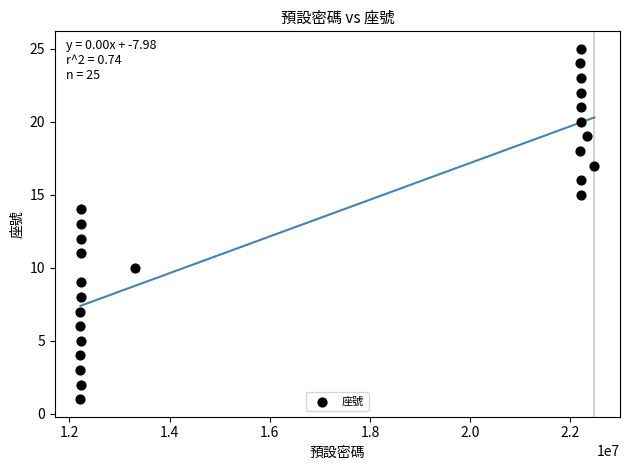

What is the range of Y values (max minus min)?

24